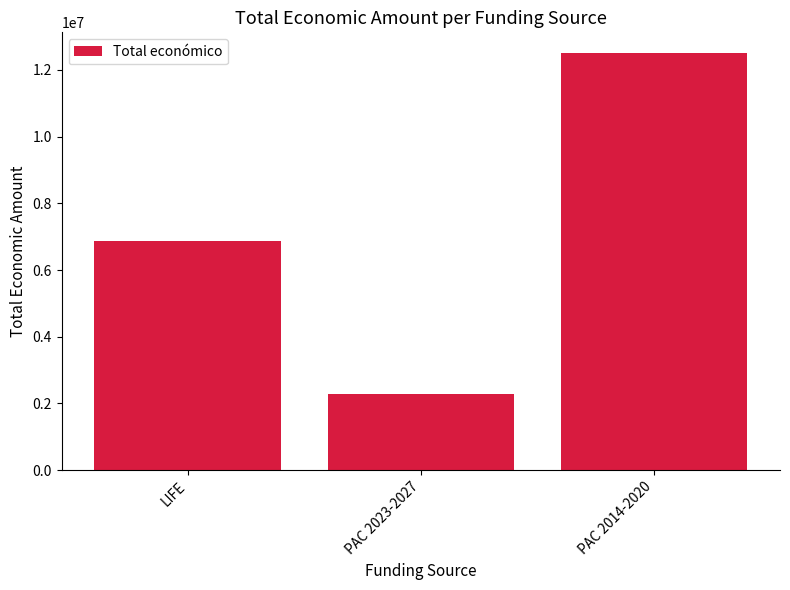

Reading left to right, transcribe all the data shown in this chart.

LIFE=6882640	PAC 2023-2027=2271673	PAC 2014-2020=12500915